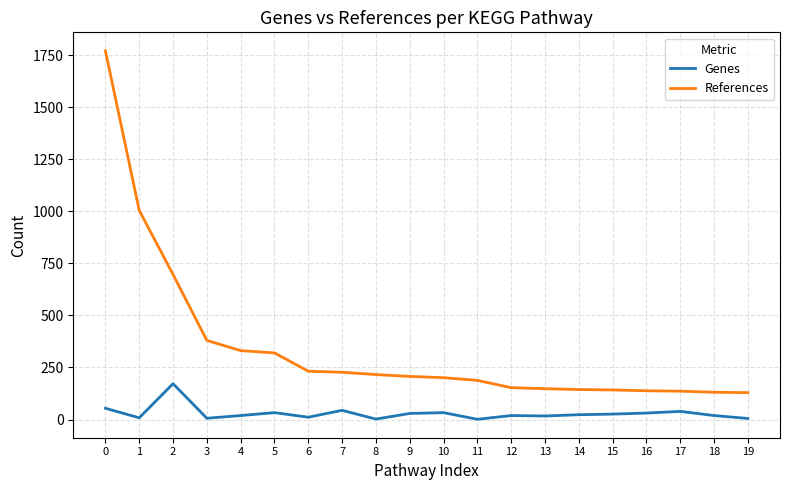

What is the greatest value displayed?

1772